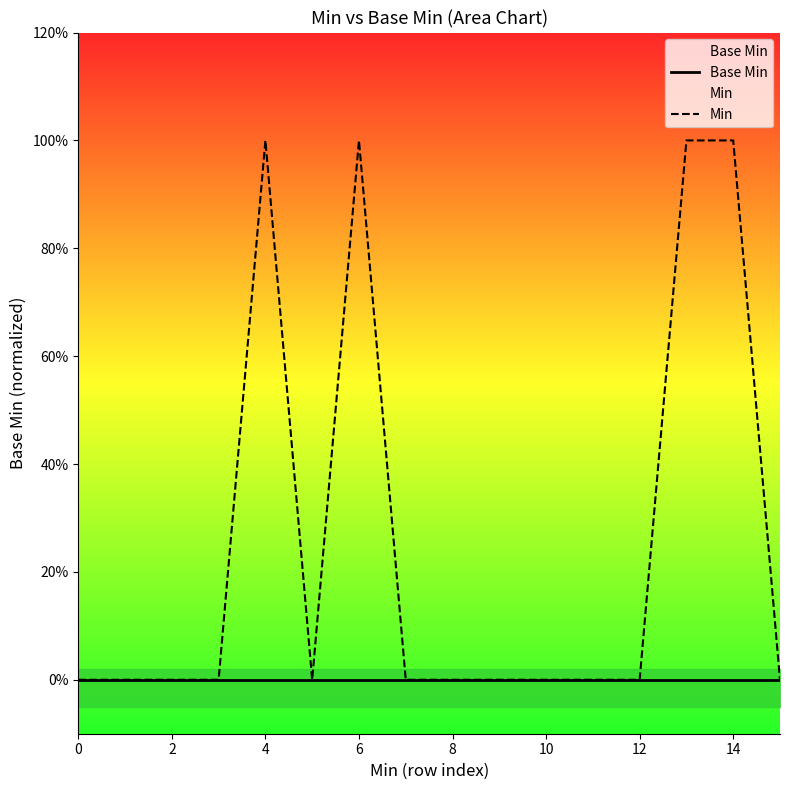

List the series in order of their overall mean, highest first.

Min, Base Min